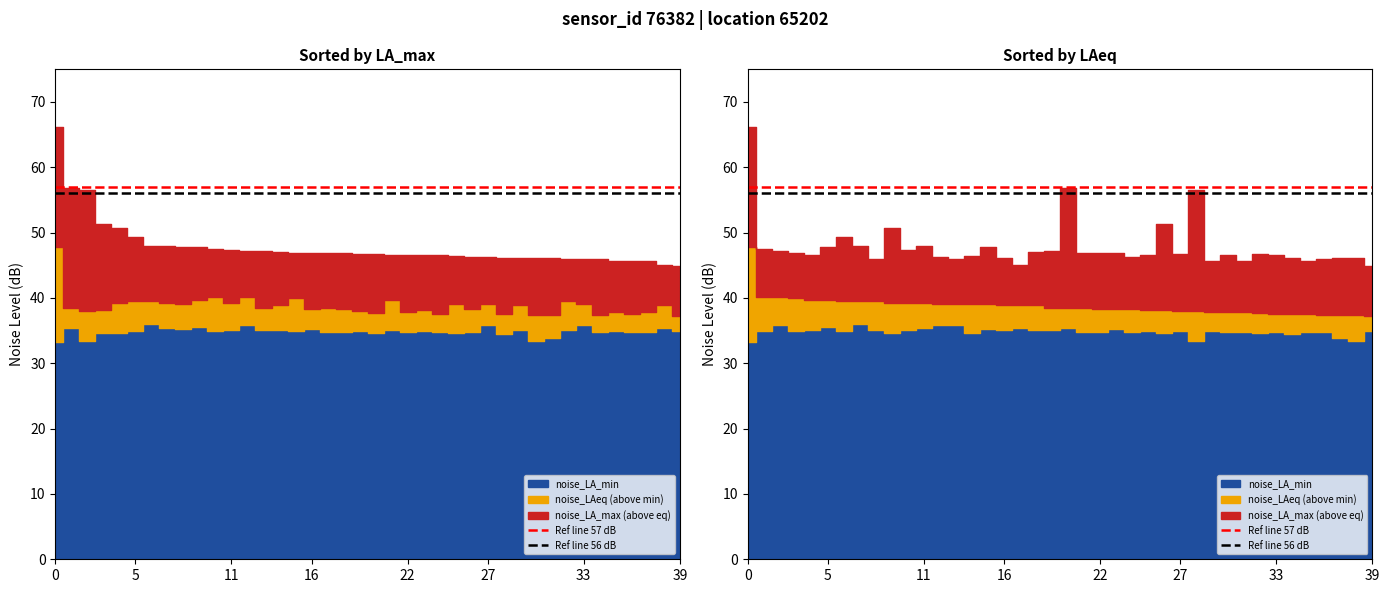

The Ref line 56 dB series shows 56 at 0. True or false?

True